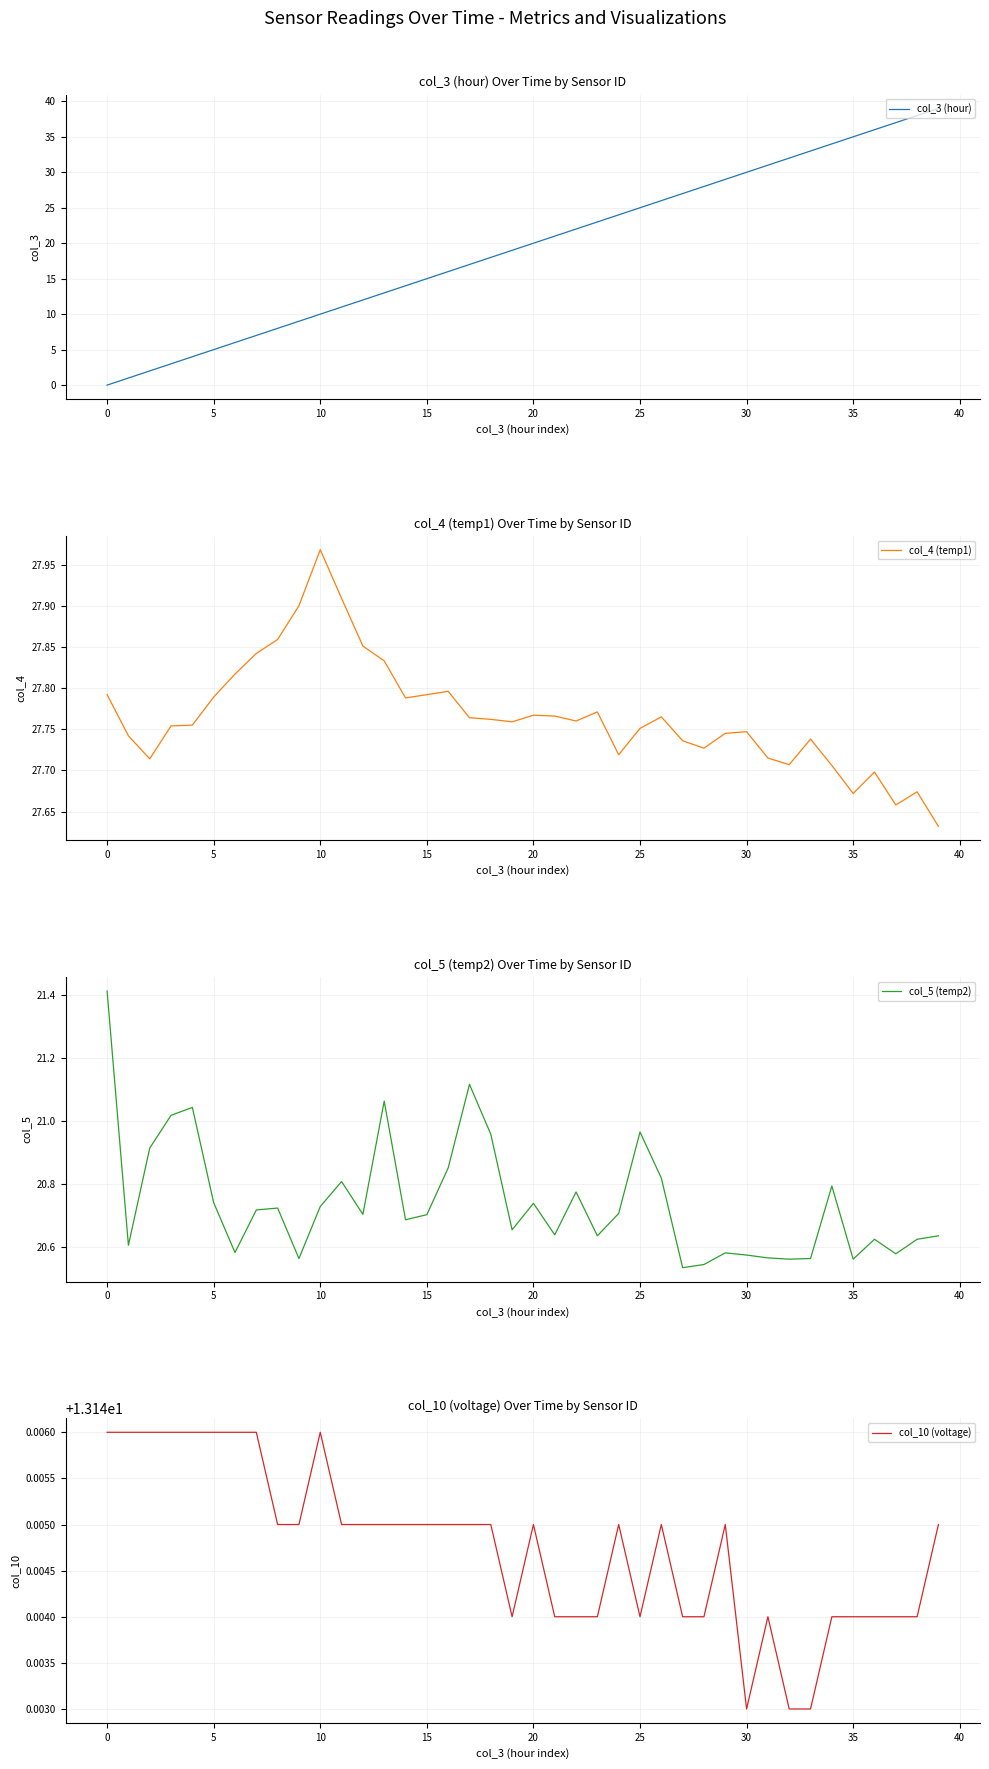

What is the value of the col_4 (temp1) point at the 33rd from the left?

27.7